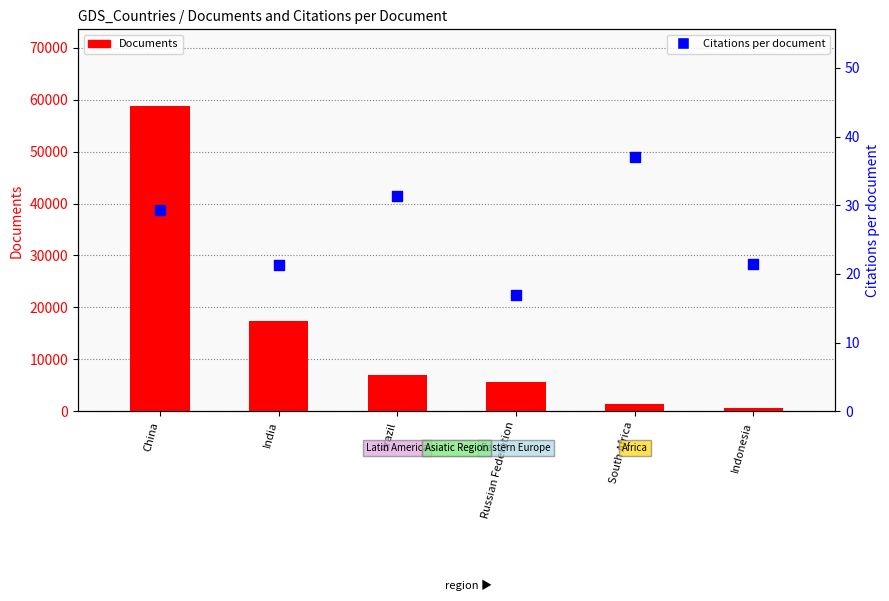

What are all the series names shown in the legend?

Documents, Citations per document